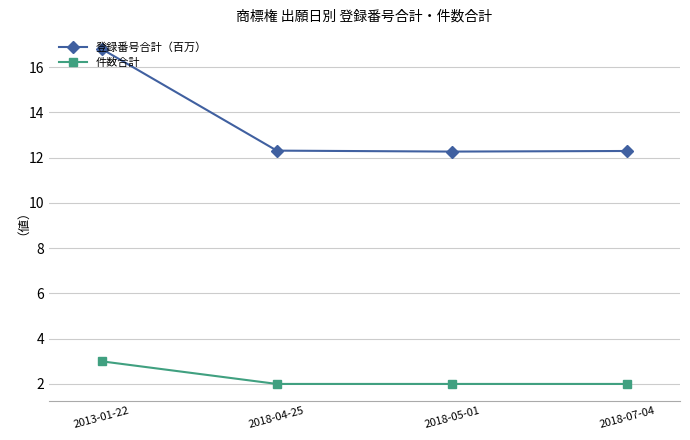

List the series in order of their peak value, highest first.

登録番号合計（百万）, 件数合計